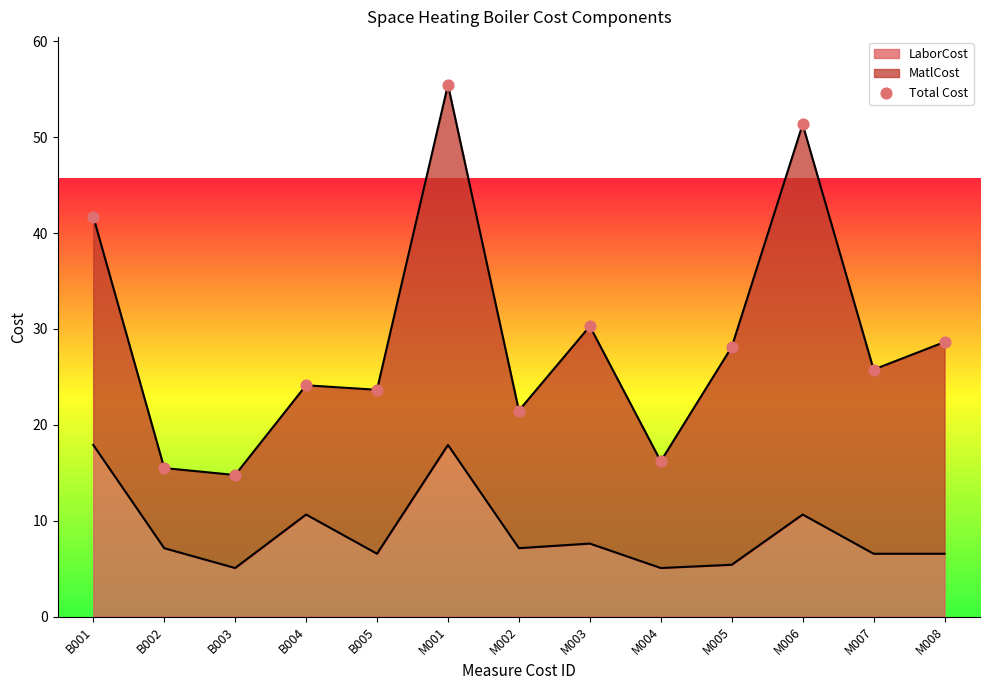

Approximately how many times larger is the value at M001 compared to B003?

3.8